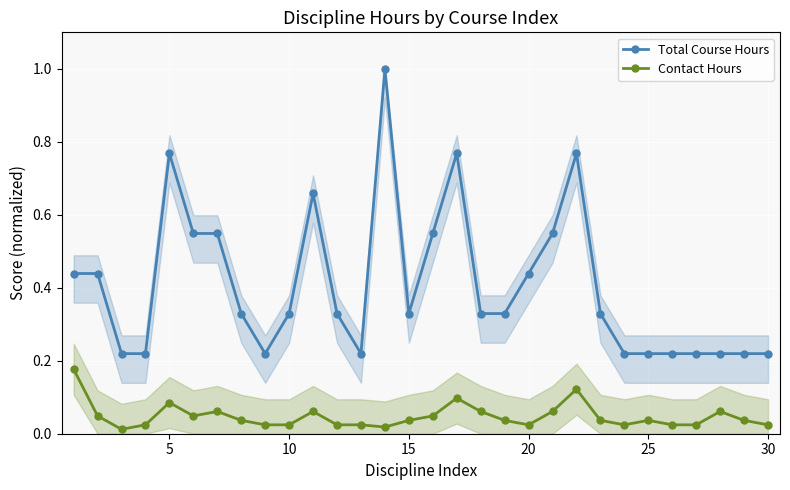

What is the maximum value for Total Course Hours?

1.0